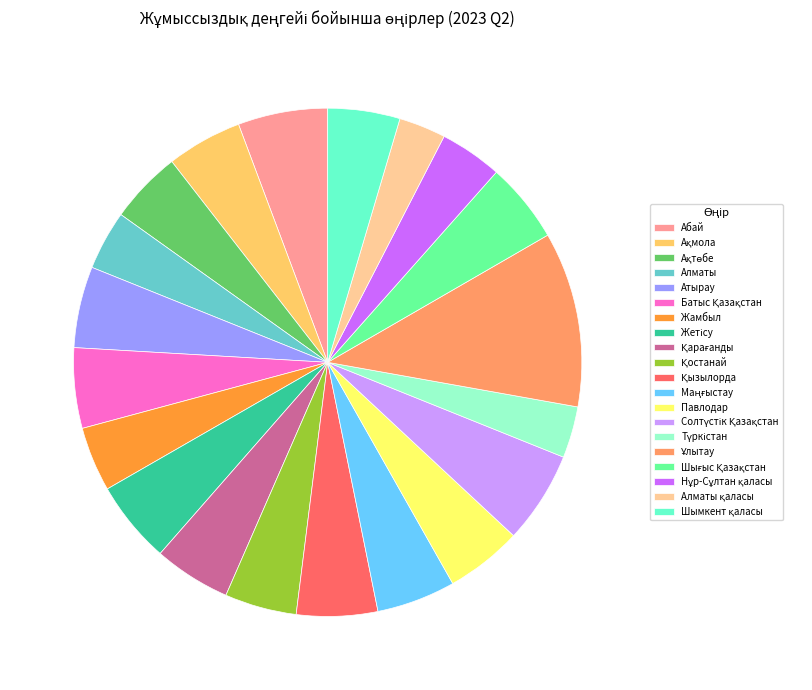

Is there a majority slice in this chart?

No